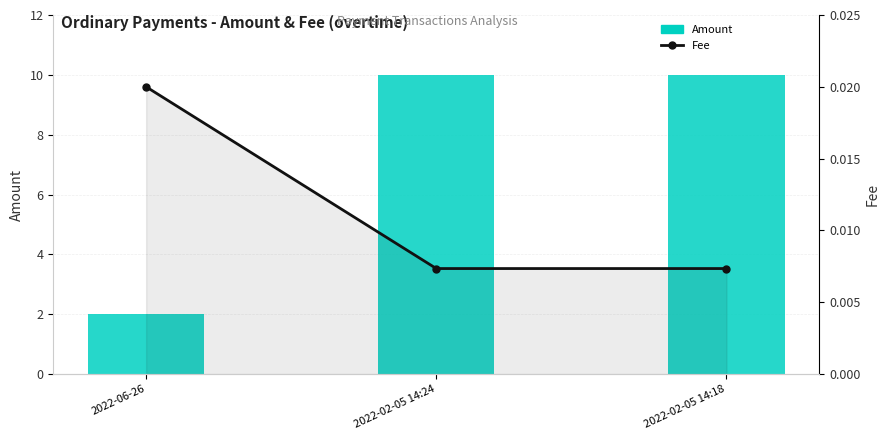

Reading left to right, list all the values displayed in this chart.

Amount: 2.0	10.0	10.0
Fee: 0.0	0.0	0.0